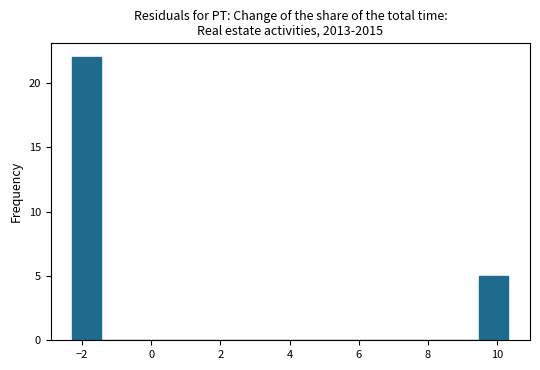

Reading left to right, list every bar in this chart as the range it spans on the x-axis followed by its height. Neither the bar edges nor the heights are printed on the chart, so give them approximately, as read against the axes.

-2.2 to -1.4: 22
-1.4 to -0.6: 0
-0.6 to 0.2: 0
0.2 to 1.0: 0
1.0 to 2.0: 0
2.0 to 2.8: 0
2.8 to 3.6: 0
3.6 to 4.4: 0
4.4 to 5.2: 0
5.2 to 6.2: 0
6.2 to 7.0: 0
7.0 to 7.8: 0
7.8 to 8.6: 0
8.6 to 9.4: 0
9.4 to 10.4: 5